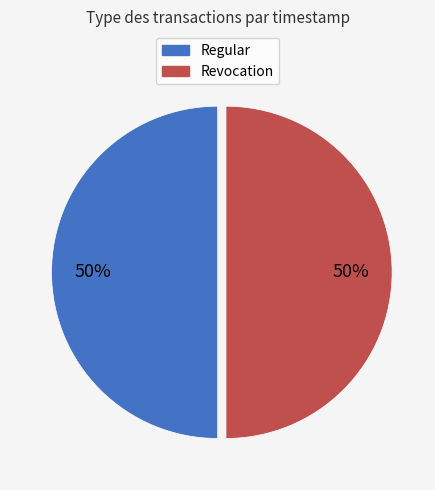

Is it true that Regular is 43% of the pie?

False